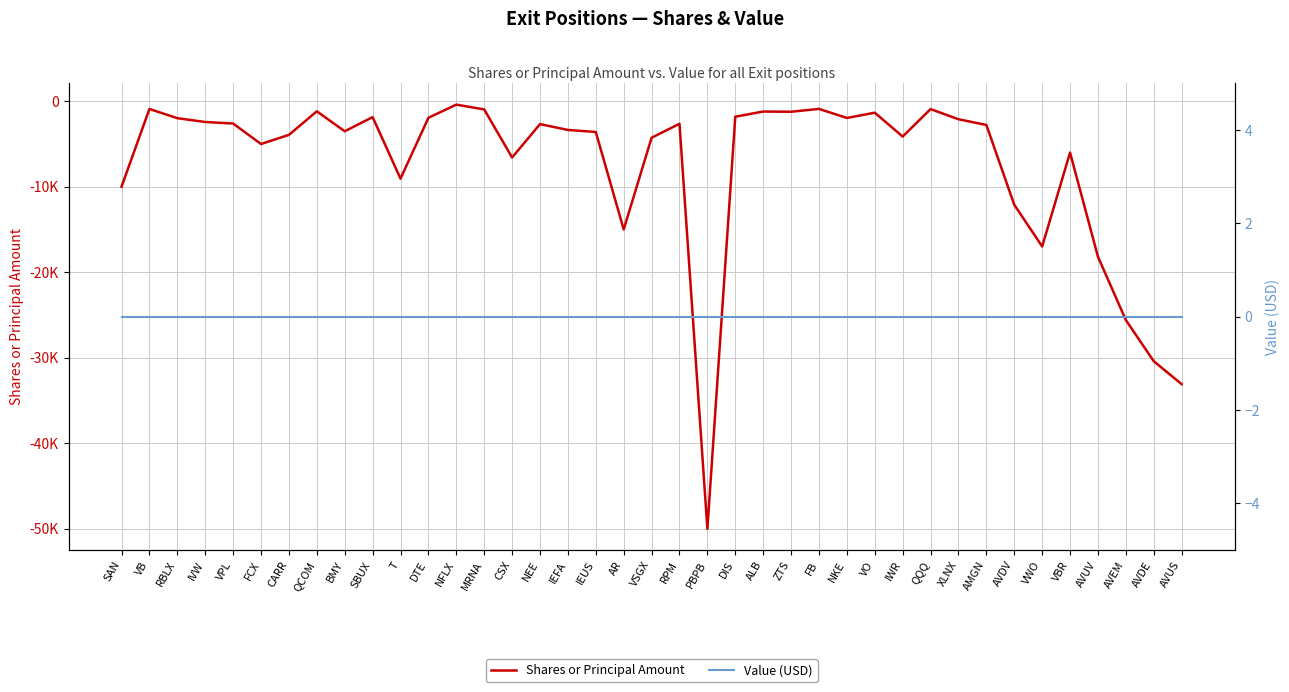

Reading right to left, extract all data points from this chart.

Shares or Principal Amount: AVUS=-33104	AVDE=-30422	AVEM=-25605	AVUV=-18196	VBR=-6003	VWO=-16989	AVDV=-12113	AMGN=-2771	XLNX=-2102	QQQ=-912	IWR=-4128	VO=-1336	NKE=-1953	FB=-891	ZTS=-1225	ALB=-1200	DIS=-1805	PBPB=-50042	RPM=-2633	VSGX=-4267	AR=-15000	IEUS=-3591	IEFA=-3355	NEE=-2671	CSX=-6580	MRNA=-954	NFLX=-390	DTE=-1933	T=-9054	SBUX=-1854	BMY=-3511	QCOM=-1174	CARR=-3931	FCX=-5000	VPL=-2603	IVW=-2424	RBLX=-1977	VB=-901	SAN=-10000
Value (USD): AVUS=0	AVDE=0	AVEM=0	AVUV=0	VBR=0	VWO=0	AVDV=0	AMGN=0	XLNX=0	QQQ=0	IWR=0	VO=0	NKE=0	FB=0	ZTS=0	ALB=0	DIS=0	PBPB=0	RPM=0	VSGX=0	AR=0	IEUS=0	IEFA=0	NEE=0	CSX=0	MRNA=0	NFLX=0	DTE=0	T=0	SBUX=0	BMY=0	QCOM=0	CARR=0	FCX=0	VPL=0	IVW=0	RBLX=0	VB=0	SAN=0